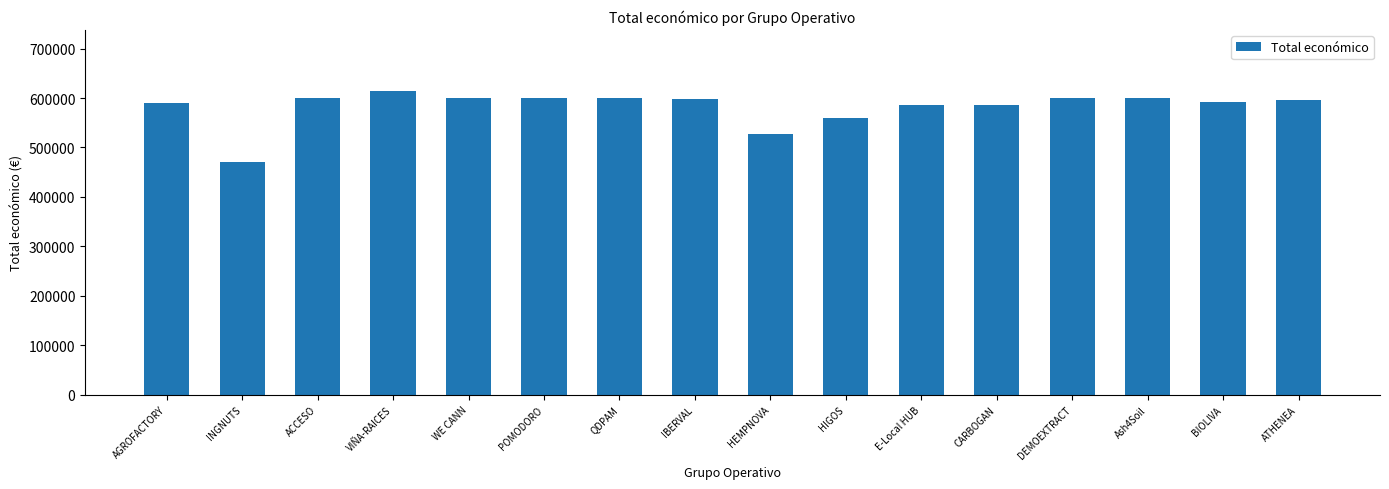

What is the smallest value displayed?

470675